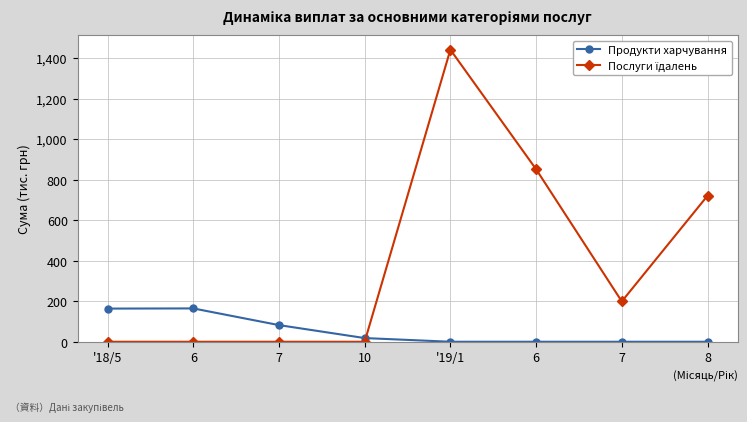

The value of Продукти харчування at 6 is 112.7. True or false?

False